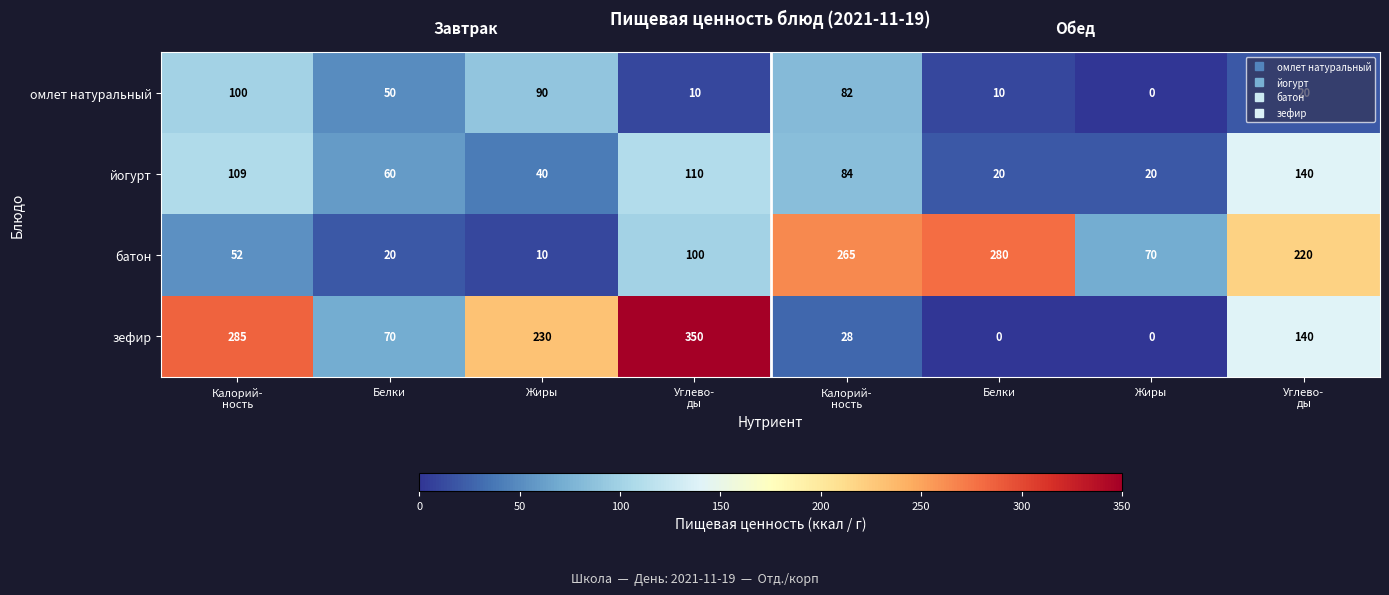

Reading right to left, transcribe all the data shown in this chart.

омлет натуральный: Углево-
ды=20	Жиры=0	Белки=10	Калорий-
ность=82	Углево-
ды=10	Жиры=90	Белки=50	Калорий-
ность=100
йогурт: Углево-
ды=140	Жиры=20	Белки=20	Калорий-
ность=84	Углево-
ды=110	Жиры=40	Белки=60	Калорий-
ность=109
батон: Углево-
ды=220	Жиры=70	Белки=280	Калорий-
ность=265	Углево-
ды=100	Жиры=10	Белки=20	Калорий-
ность=52
зефир: Углево-
ды=140	Жиры=0	Белки=0	Калорий-
ность=28	Углево-
ды=350	Жиры=230	Белки=70	Калорий-
ность=285